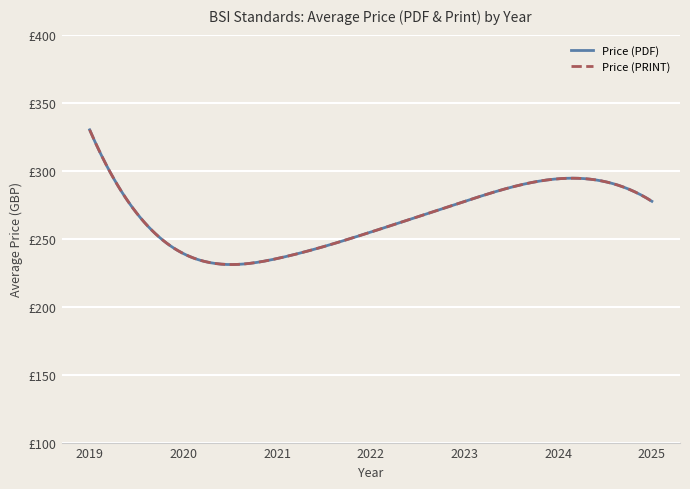

In Price (PRINT), how many points are lower than both neighbors (excluding endpoints)?

1